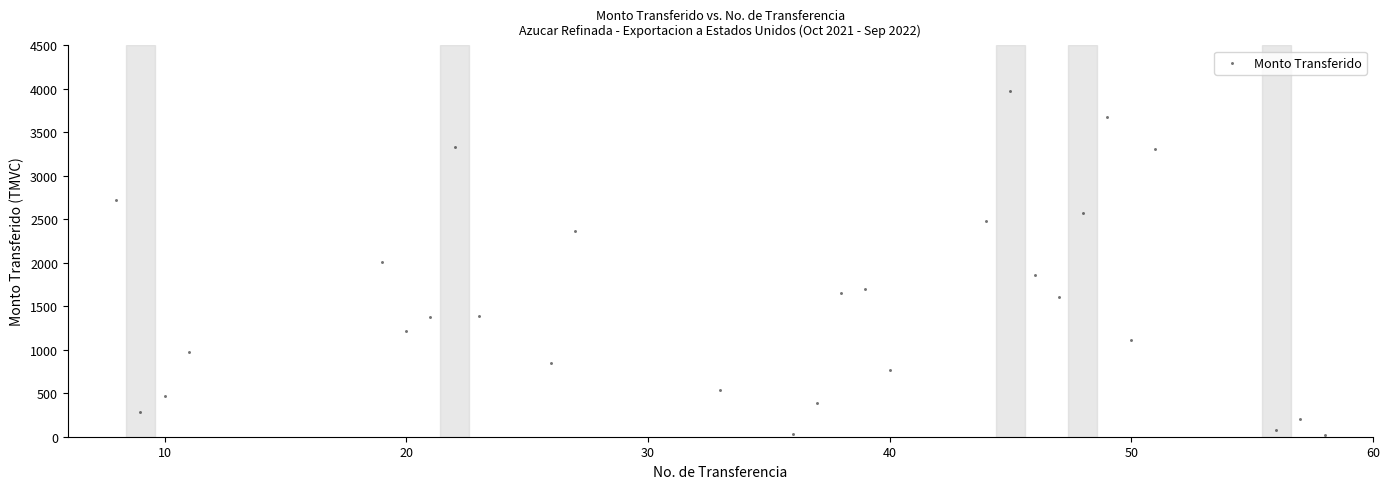

What is the range of X values (max minus min)?

50.0